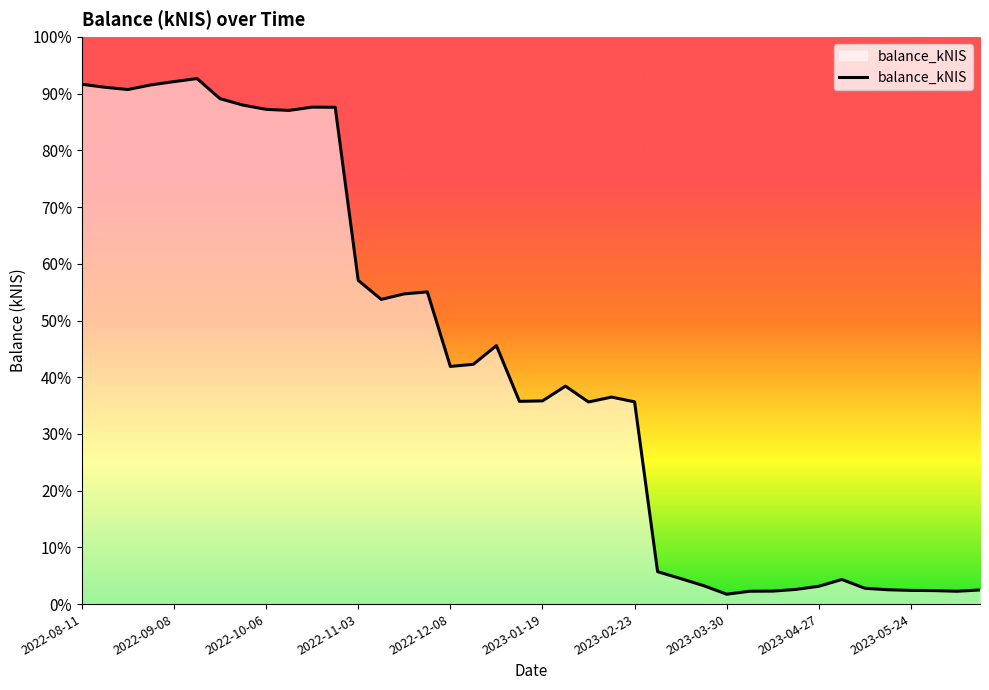

Is this an area chart (filled region under the line)?

Yes